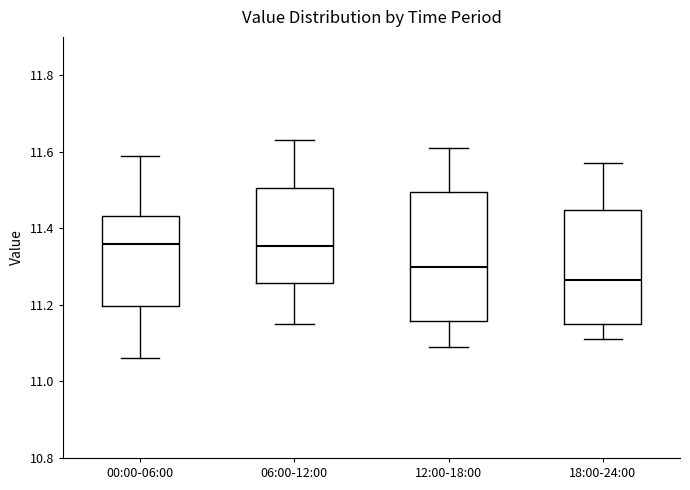

Comparing the boxes themselves (not the whiskers), which one is the tallest?

12:00-18:00